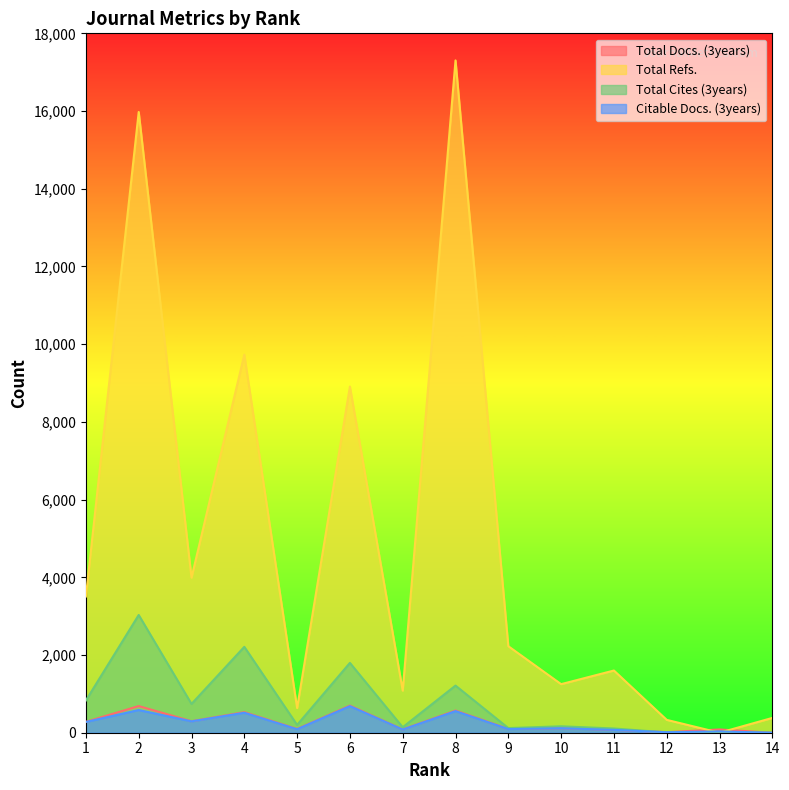

Does the chart have visible grid lines?

No